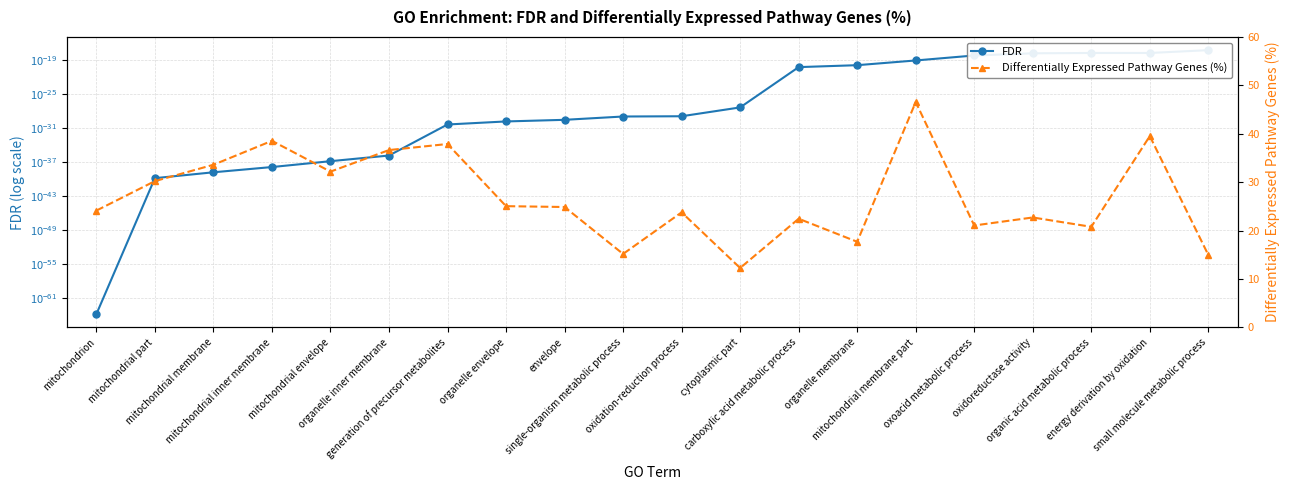

Which series has the largest total across all categories?

Differentially Expressed Pathway Genes (%)